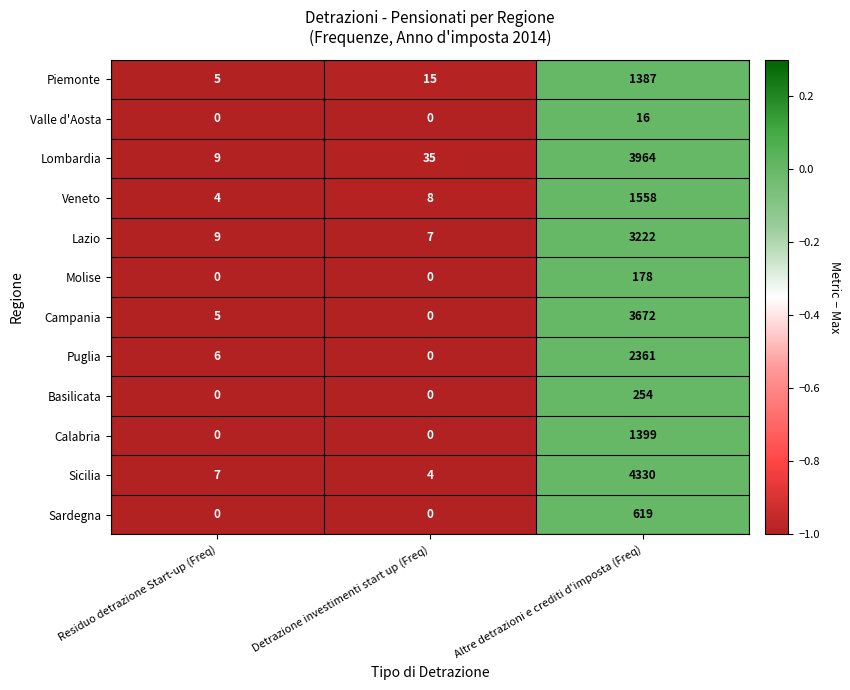

The Molise series shows 178 at Altre detrazioni e crediti d'imposta (Freq). True or false?

True